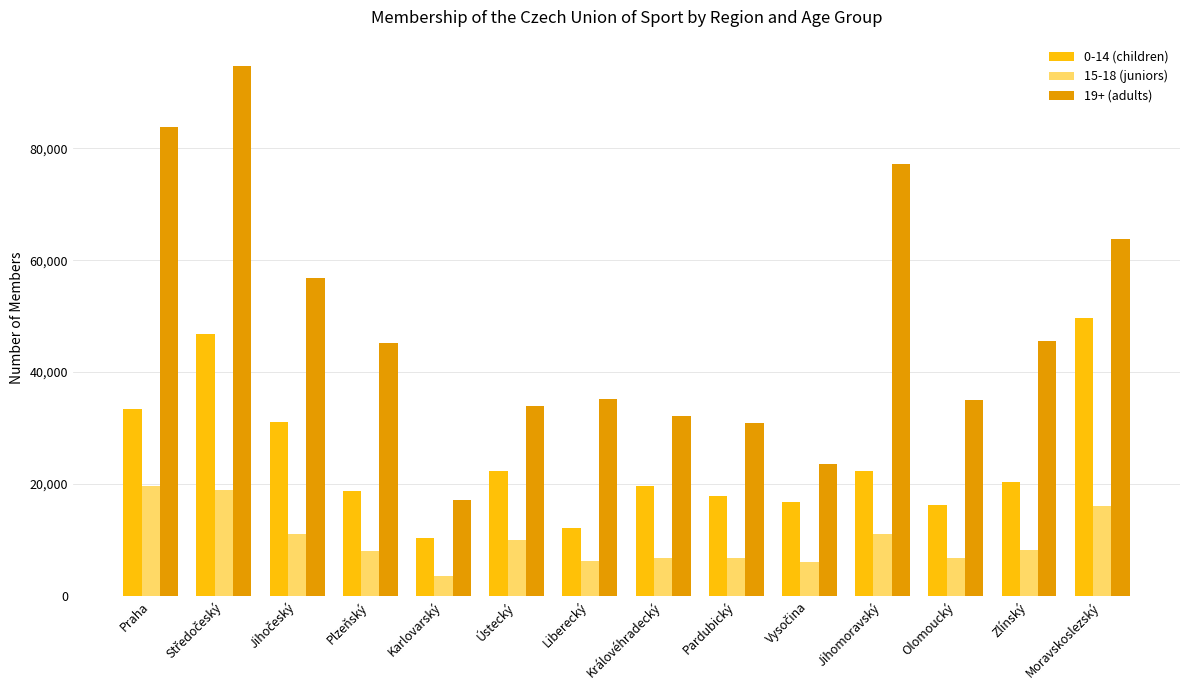

What is the value of the 0-14 (children) bar at the 7th from the left?

12193